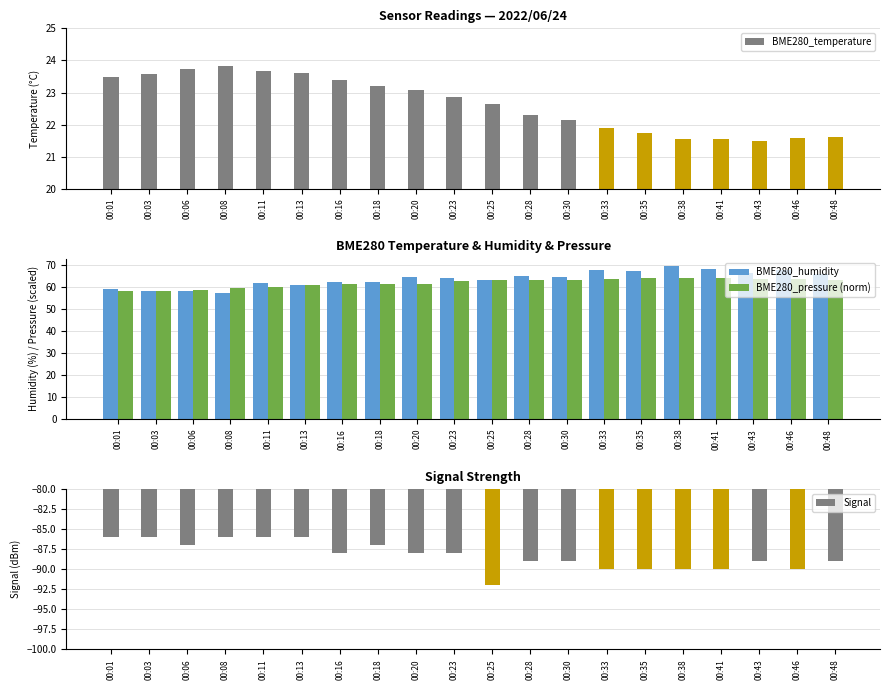

What is the approximate value of BME280_humidity at 00:33?

67.9